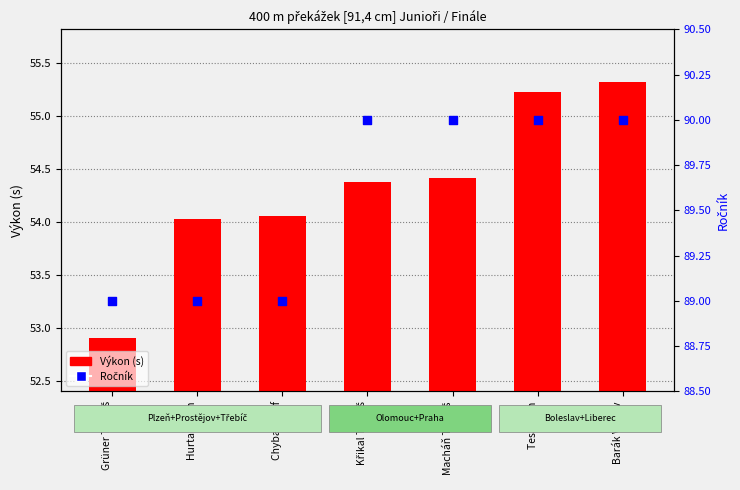

What are all the series names shown in the legend?

Výkon (s), Ročník